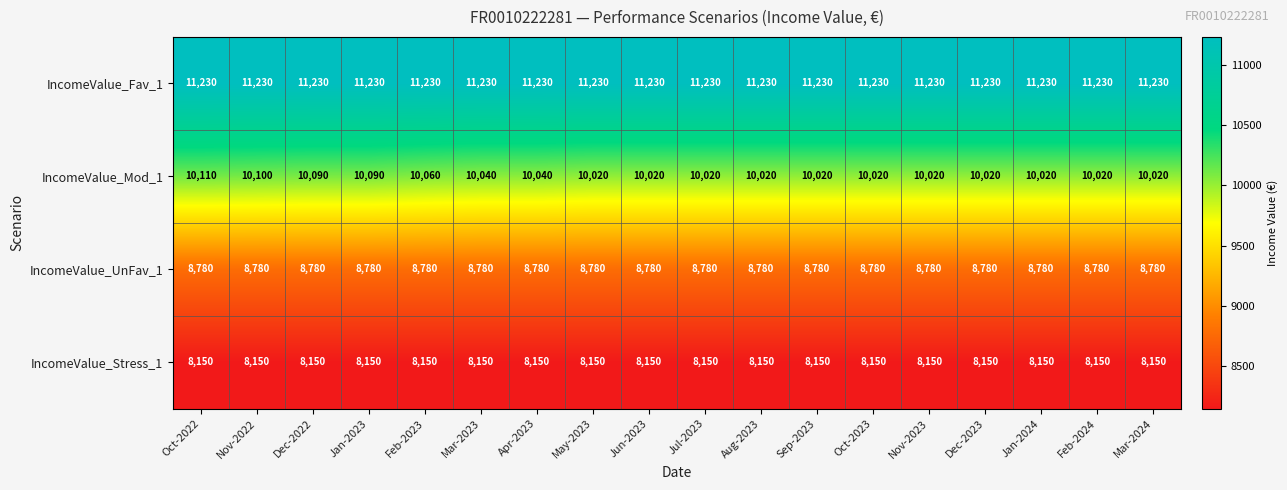

True or false: IncomeValue_Stress_1 has a value of 11893 at Jan-2023.

False